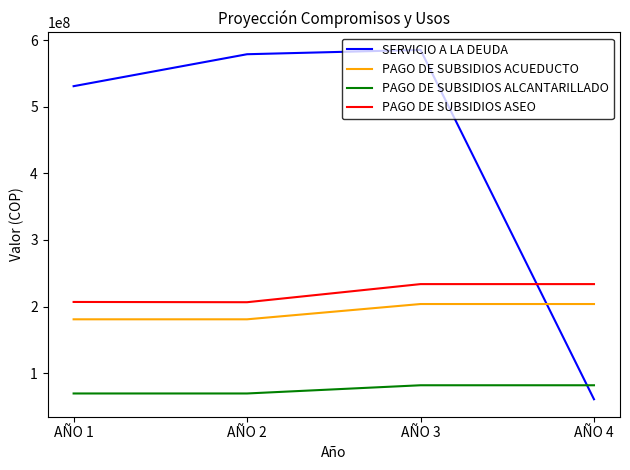

The value of SERVICIO A LA DEUDA at AÑO 1 is 246303034. True or false?

False